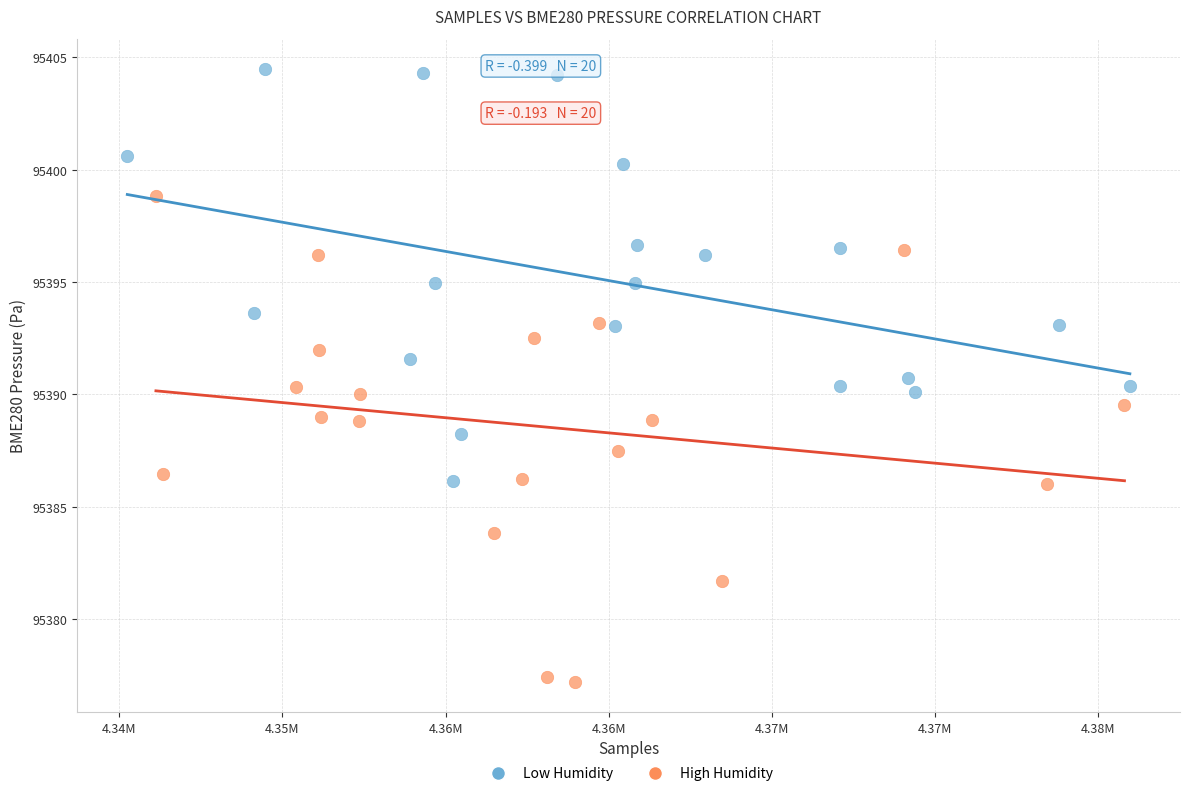

Which series has the widest spread of Y values?

High Humidity